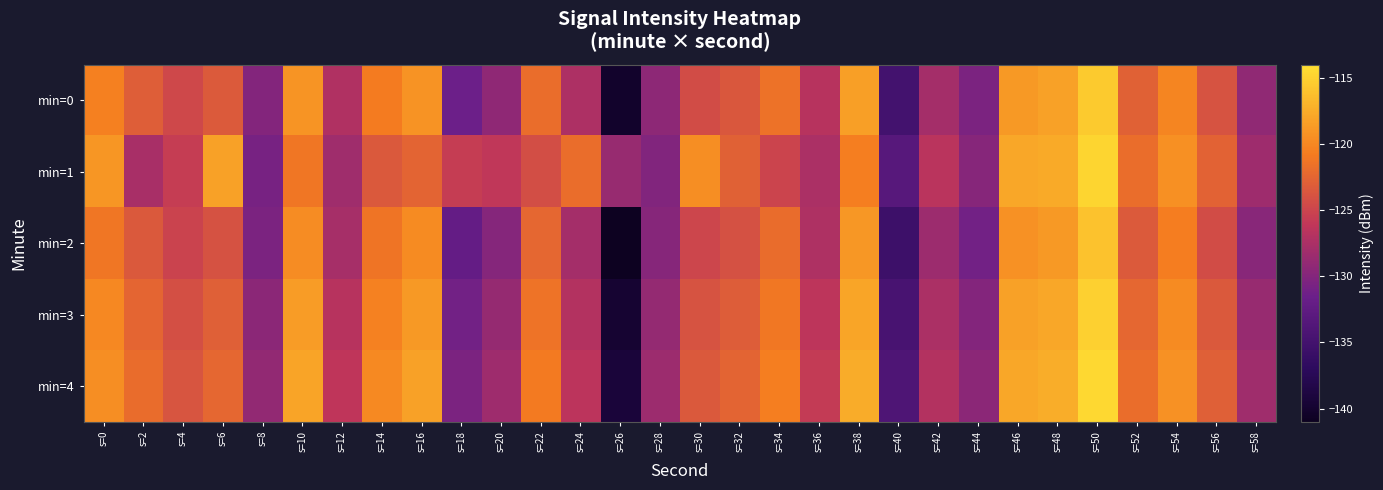

Reading left to right, what are all the values shown in this chart?

min=0: s=0=-120.5	s=2=-123.0	s=4=-124.7	s=6=-123.3	s=8=-130.0	s=10=-119.1	s=12=-127.1	s=14=-120.8	s=16=-119.2	s=18=-131.5	s=20=-129.3	s=22=-121.8	s=24=-127.3	s=26=-140.2	s=28=-129.3	s=30=-124.4	s=32=-123.5	s=34=-121.5	s=36=-126.7	s=38=-118.4	s=40=-135.0	s=42=-127.9	s=44=-130.5	s=46=-118.8	s=48=-118.3	s=50=-115.5	s=52=-122.8	s=54=-120.2	s=56=-123.9	s=58=-129.2
min=1: s=0=-119.0	s=2=-127.6	s=4=-125.6	s=6=-118.3	s=8=-130.7	s=10=-121.3	s=12=-128.1	s=14=-123.5	s=16=-122.6	s=18=-125.6	s=20=-126.1	s=22=-124.3	s=24=-121.9	s=26=-128.7	s=28=-130.1	s=30=-119.5	s=32=-122.8	s=34=-125.0	s=36=-127.4	s=38=-120.6	s=40=-133.2	s=42=-126.5	s=44=-129.8	s=46=-117.9	s=48=-117.6	s=50=-114.8	s=52=-121.9	s=54=-119.4	s=56=-122.7	s=58=-128.3
min=2: s=0=-121.2	s=2=-123.4	s=4=-125.1	s=6=-124.0	s=8=-130.5	s=10=-119.6	s=12=-127.8	s=14=-121.3	s=16=-119.8	s=18=-132.1	s=20=-129.9	s=22=-122.4	s=24=-127.9	s=26=-141.0	s=28=-129.8	s=30=-124.9	s=32=-124.1	s=34=-122.0	s=36=-127.2	s=38=-118.9	s=40=-135.5	s=42=-128.4	s=44=-131.0	s=46=-119.3	s=48=-118.8	s=50=-116.1	s=52=-123.3	s=54=-120.7	s=56=-124.4	s=58=-129.7
min=3: s=0=-120.0	s=2=-122.5	s=4=-124.2	s=6=-122.9	s=8=-129.5	s=10=-118.6	s=12=-126.7	s=14=-120.4	s=16=-118.8	s=18=-131.0	s=20=-128.8	s=22=-121.4	s=24=-126.9	s=26=-139.8	s=28=-128.9	s=30=-123.9	s=32=-123.1	s=34=-121.1	s=36=-126.3	s=38=-118.0	s=40=-134.5	s=42=-127.4	s=44=-130.0	s=46=-118.3	s=48=-117.9	s=50=-115.1	s=52=-122.4	s=54=-119.8	s=56=-123.4	s=58=-128.7
min=4: s=0=-119.5	s=2=-122.0	s=4=-123.8	s=6=-122.4	s=8=-129.0	s=10=-118.1	s=12=-126.2	s=14=-119.9	s=16=-118.3	s=18=-130.5	s=20=-128.3	s=22=-120.9	s=24=-126.4	s=26=-139.3	s=28=-128.4	s=30=-123.4	s=32=-122.6	s=34=-120.6	s=36=-125.8	s=38=-117.5	s=40=-134.0	s=42=-126.9	s=44=-129.5	s=46=-117.8	s=48=-117.4	s=50=-114.6	s=52=-121.9	s=54=-119.3	s=56=-122.9	s=58=-128.2